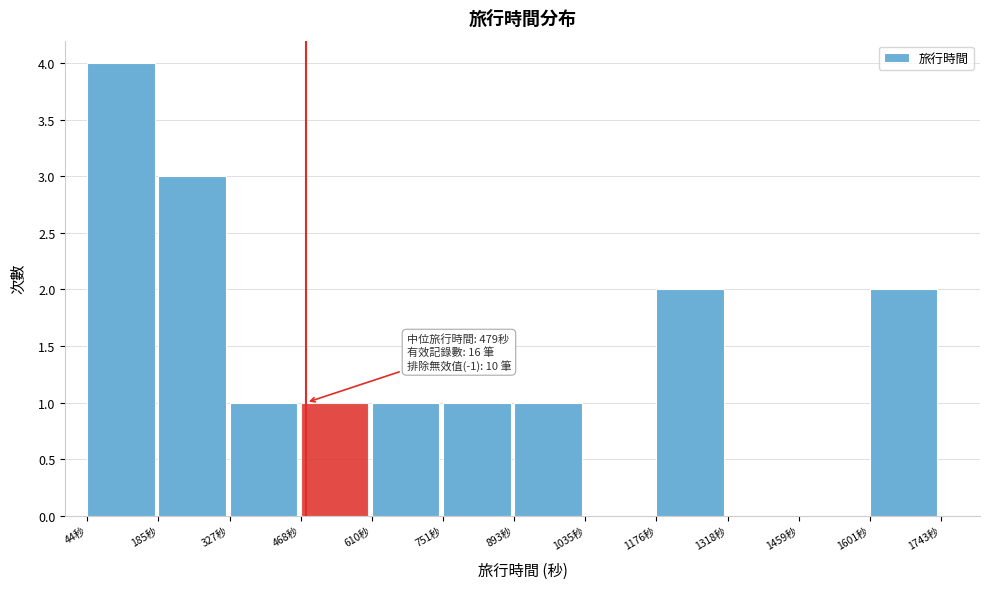

Which range on the x-axis has the tallest bar?

40 to 180